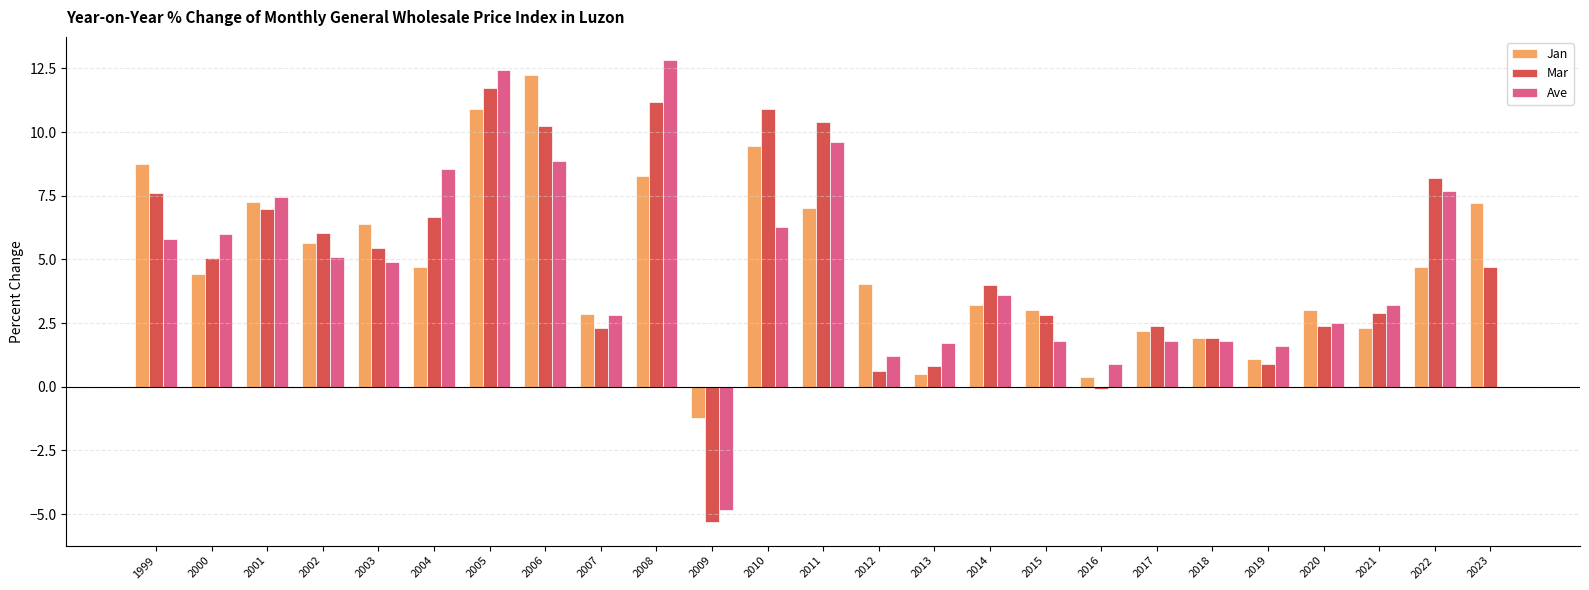

What is the total value across all series at 2012?

5.8